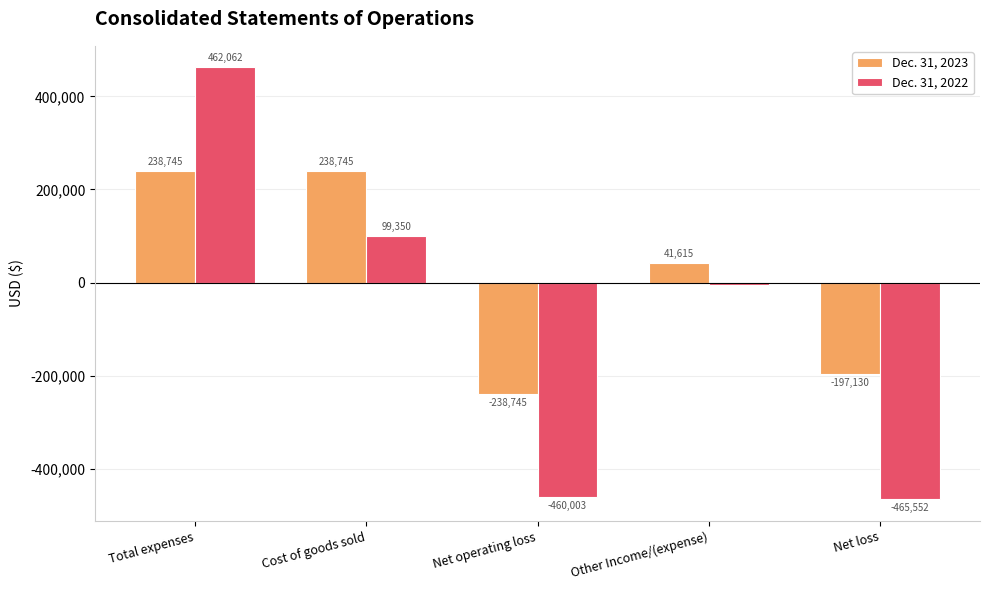

Reading right to left, what are all the values shown in this chart?

Dec. 31, 2023: Net loss=-197130	Other Income/(expense)=41615	Net operating loss=-238745	Cost of goods sold=238745	Total expenses=238745
Dec. 31, 2022: Net loss=-465552	Other Income/(expense)=-5549	Net operating loss=-460003	Cost of goods sold=99350	Total expenses=462062